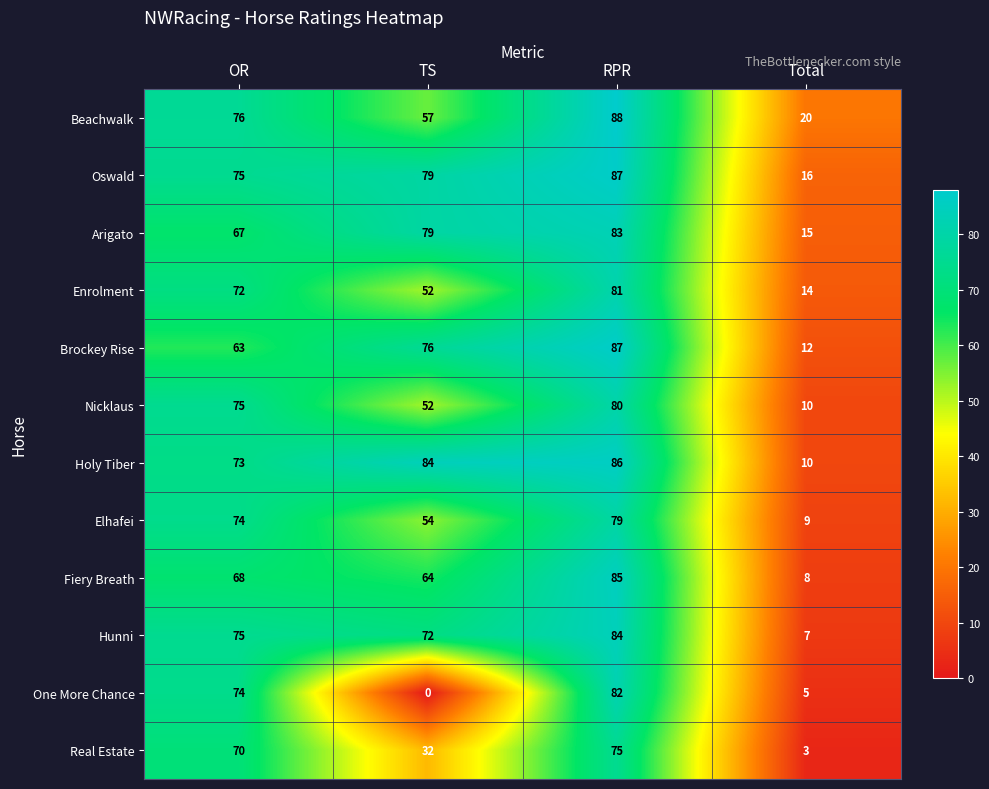

Rank the series by their maximum value, from highest to lowest.

Beachwalk, Oswald, Brockey Rise, Holy Tiber, Fiery Breath, Hunni, Arigato, One More Chance, Enrolment, Nicklaus, Elhafei, Real Estate